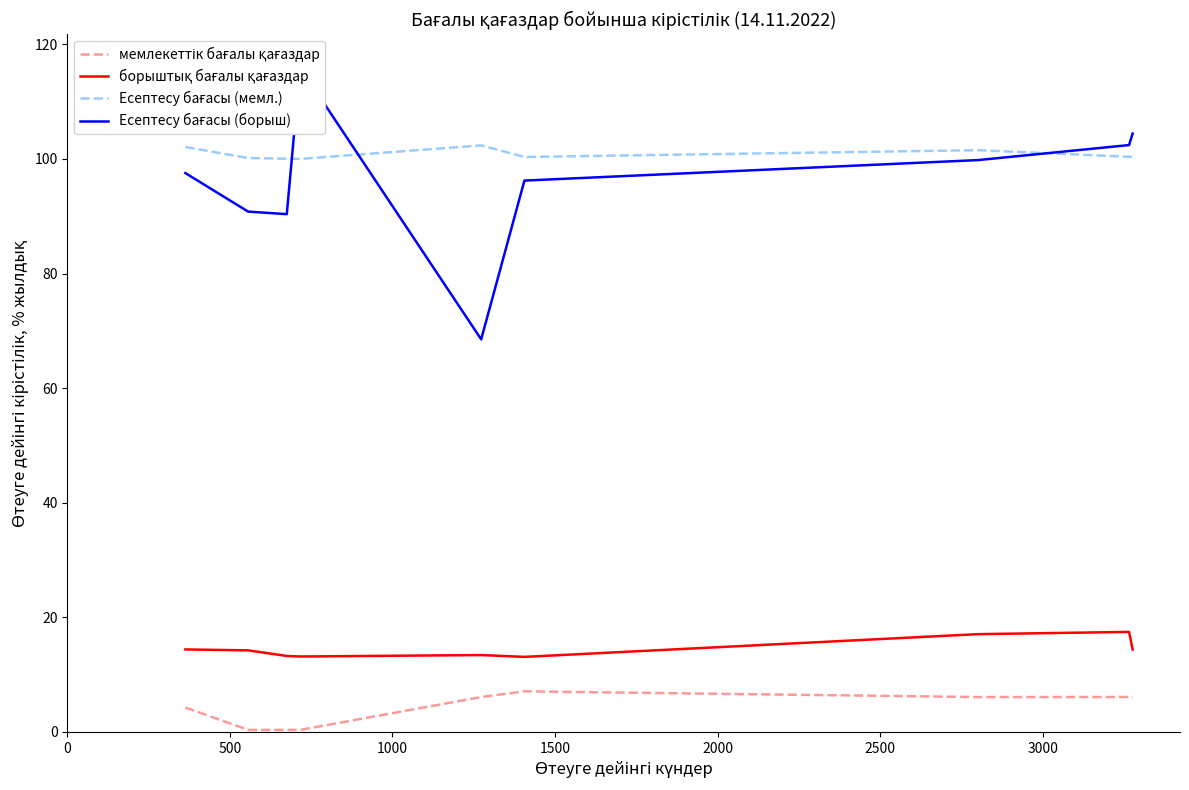

Reading left to right, what are all the values shown in this chart?

мемлекеттік бағалы қағаздар: 4.2	0.3	0.3	0.3	6.1	7.1	6.1	6.1	6.1
борыштық бағалы қағаздар: 14.4	14.2	13.2	13.2	13.4	13.1	17.1	17.4	14.4
Есептесу бағасы (мемл.): 102.1	100.2	100.0	100.0	102.4	100.3	101.5	100.4	100.4
Есептесу бағасы (борыш): 97.5	90.8	90.4	116.0	68.5	96.2	99.8	102.4	104.4